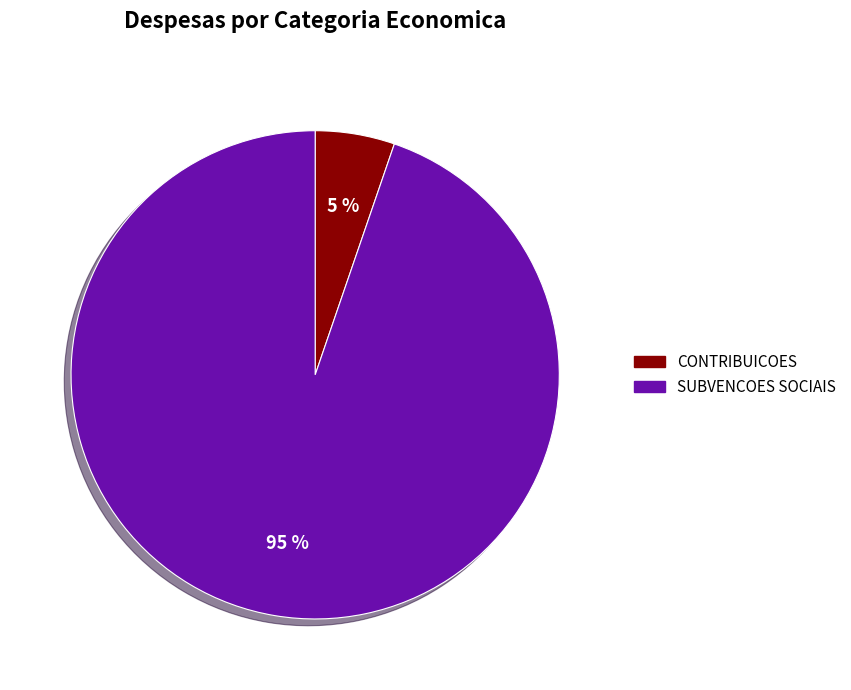

Which slice is the largest?

SUBVENCOES SOCIAIS